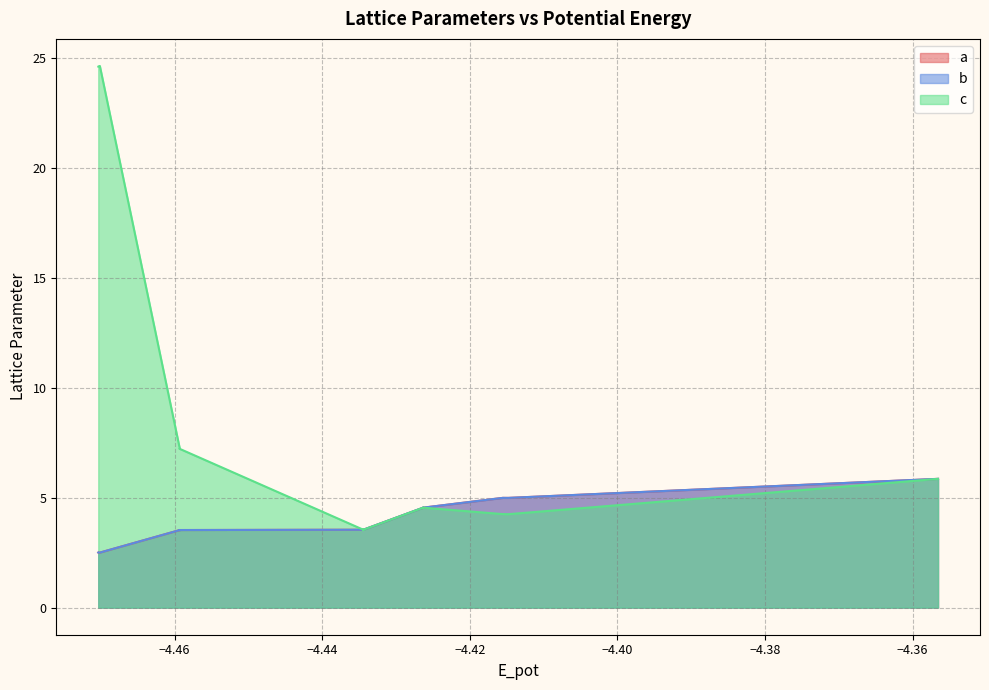

Which series has the widest spread of values?

c